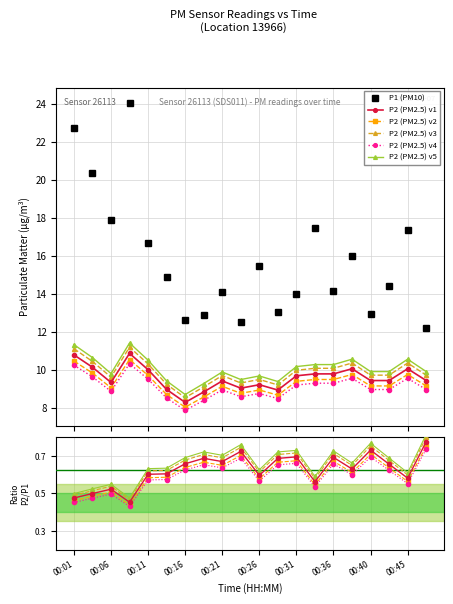

At which category does P1 reach its first local peak?

00:09